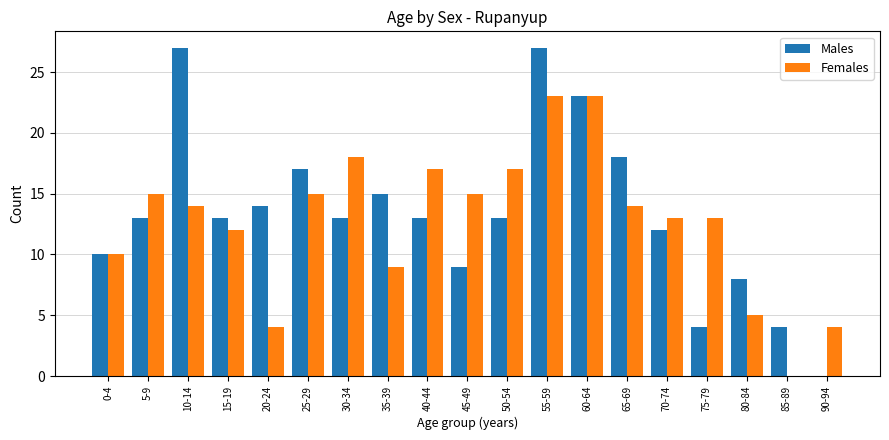

True or false: Males has a value of 14 at 80-84.

False